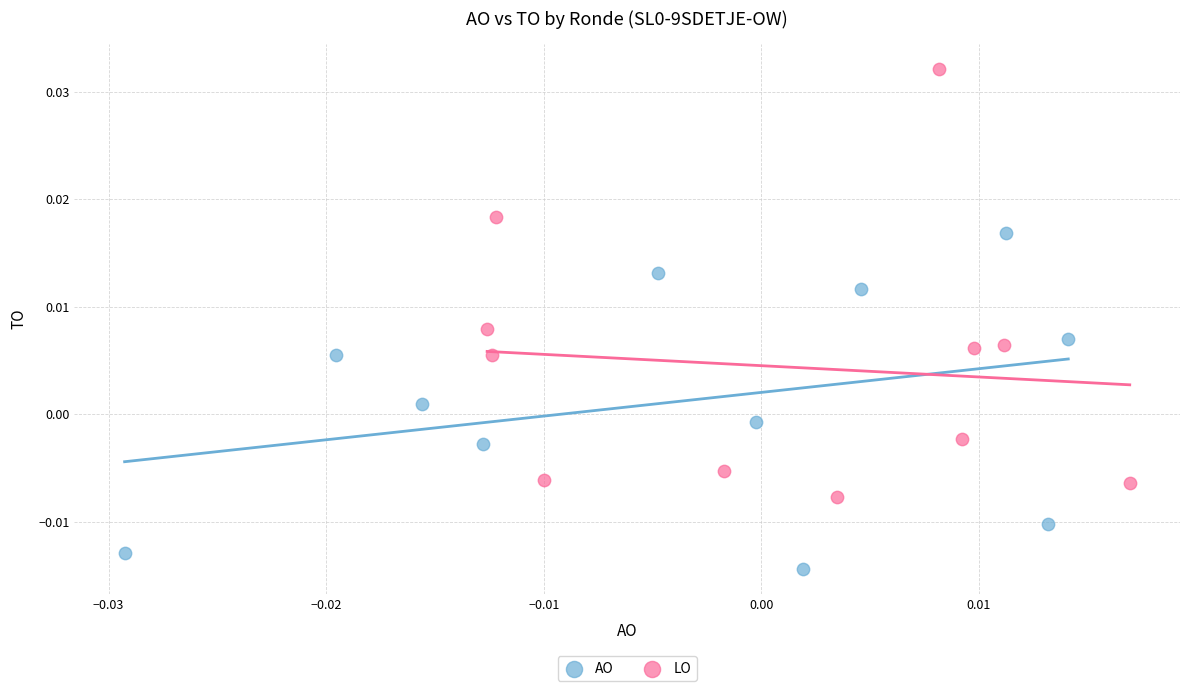

Which series has the widest spread of Y values?

LO